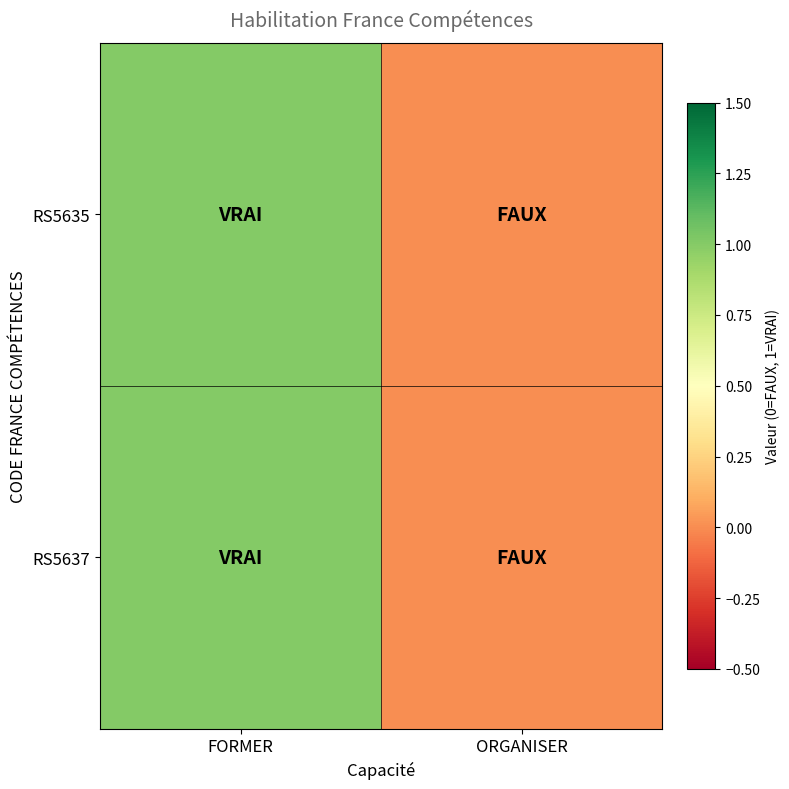

Count the number of categories in the chart.

2